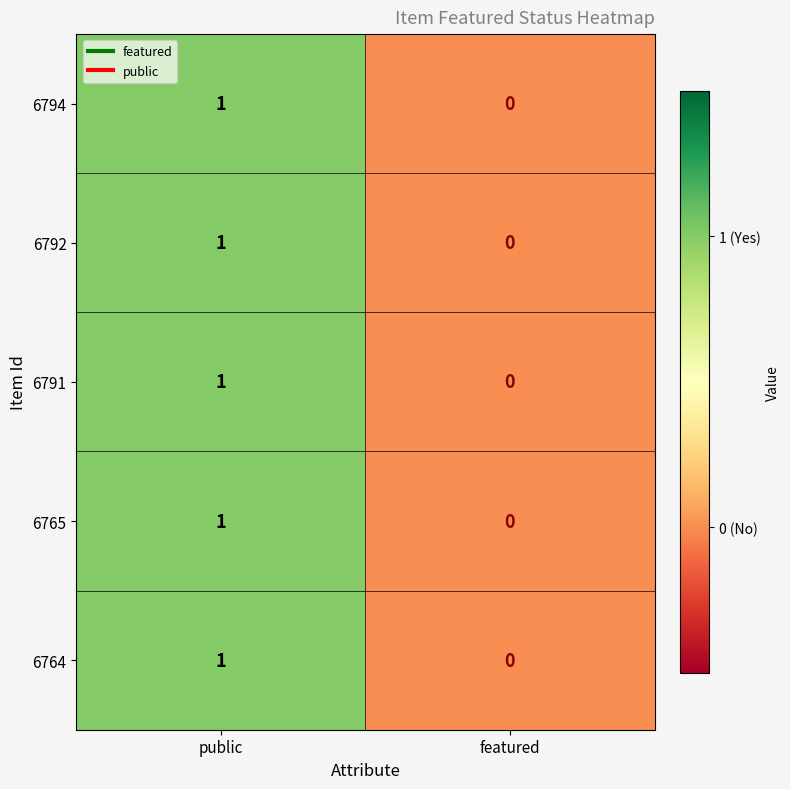

Which label corresponds to the smallest value in the chart?

featured